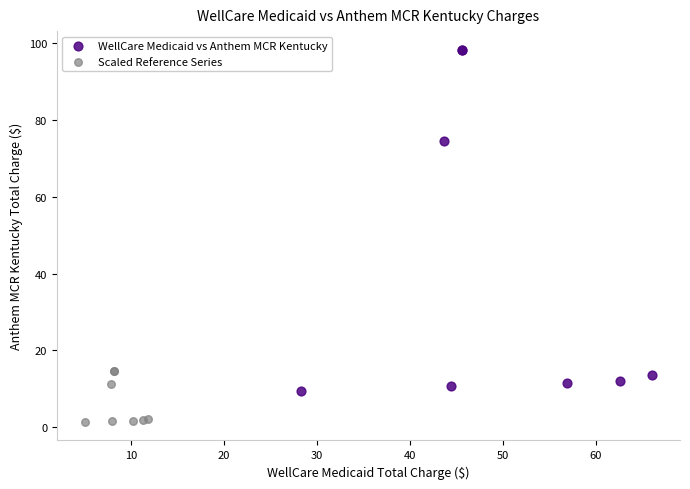

Which series reaches the minimum Y coordinate?

Scaled Reference Series